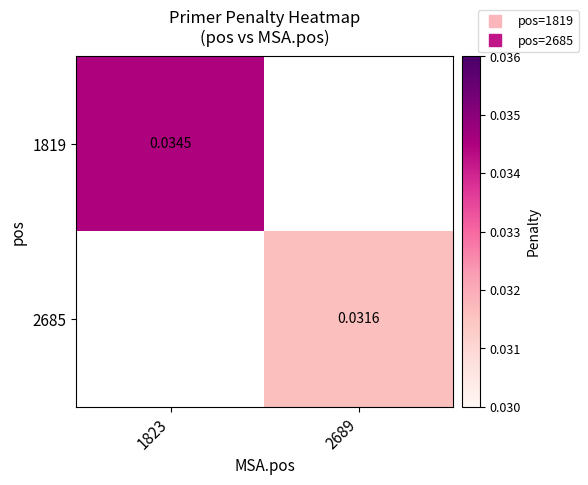

Which label corresponds to the largest value in the chart?

1823